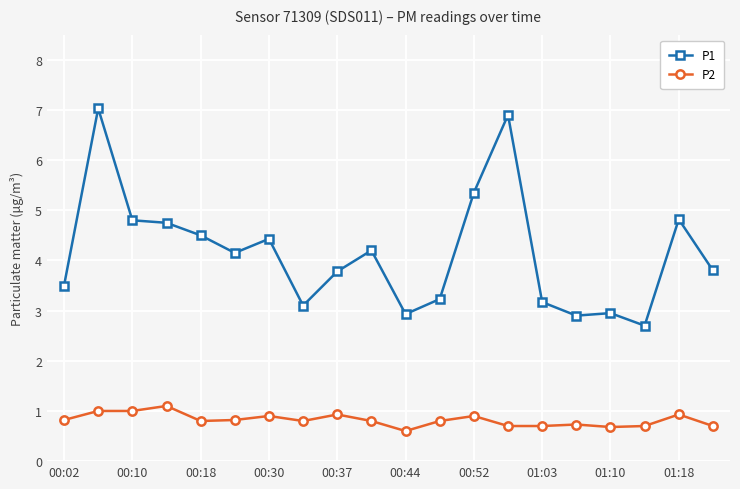

At how many categories does at least one series exceed 0?

20